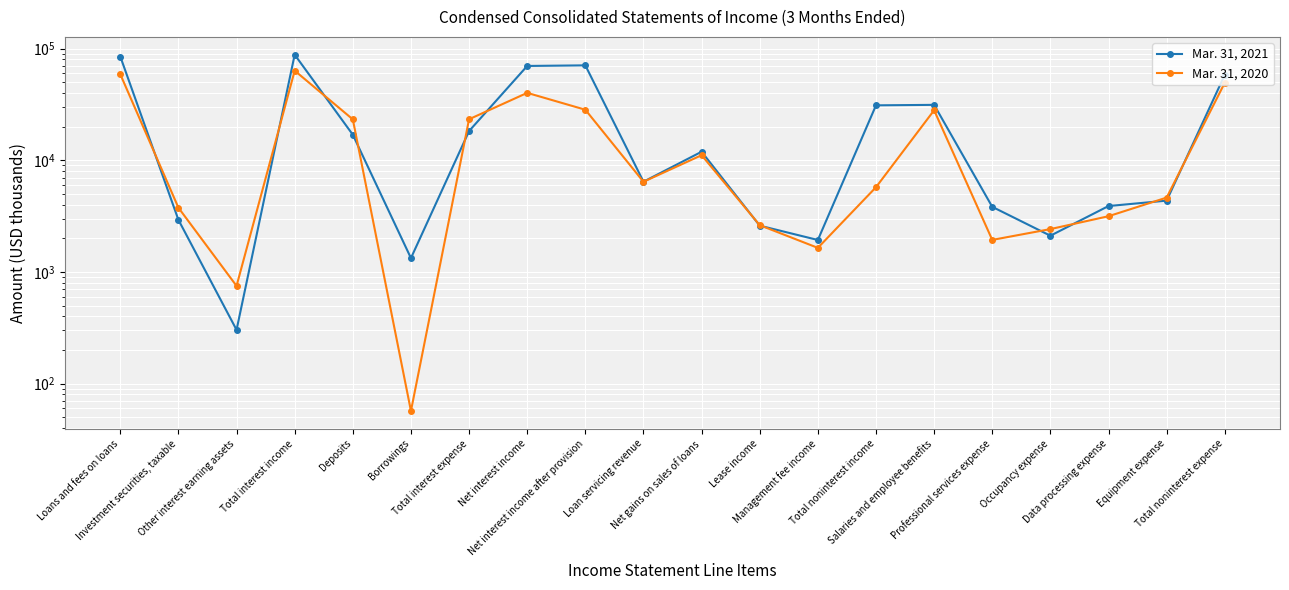

In Mar. 31, 2021, how many points are higher than both neighbors (excluding endpoints)?

4